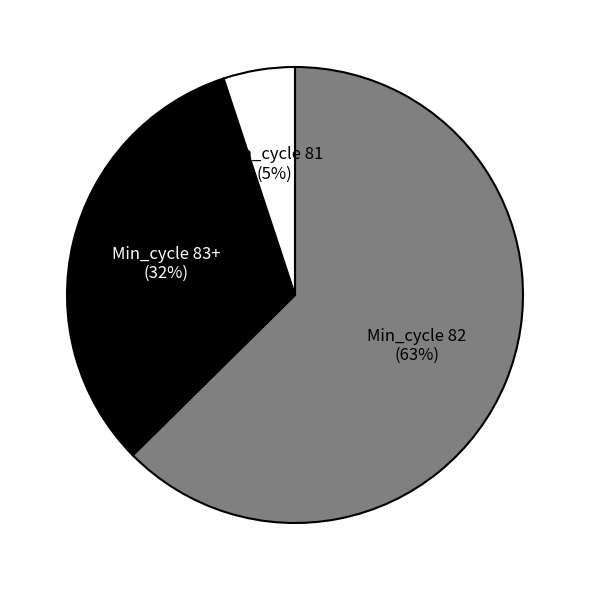

Is there any slice that represents more than half of the pie?

Yes